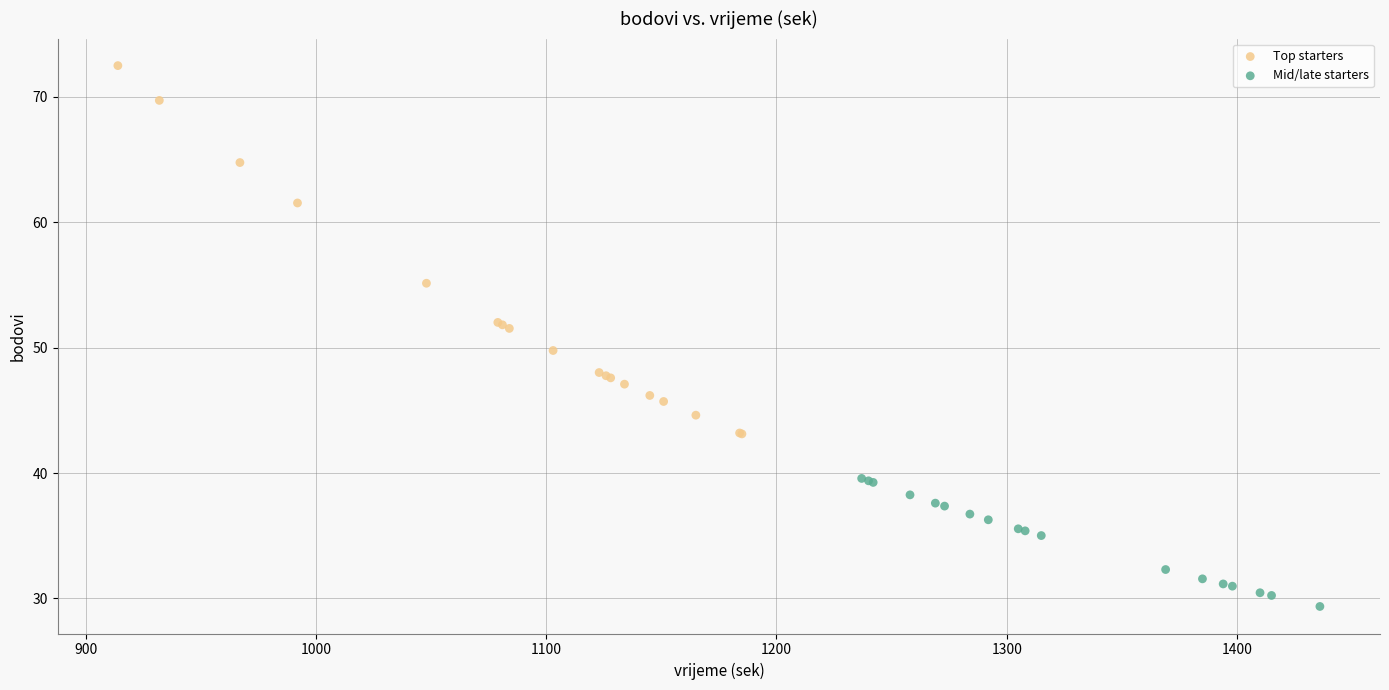

Which series reaches the maximum Y coordinate?

Top starters